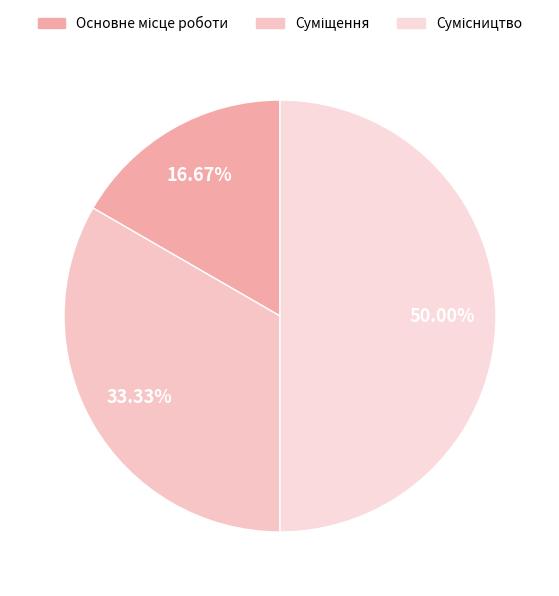

Does Сумісництво account for over 50% of the chart?

No